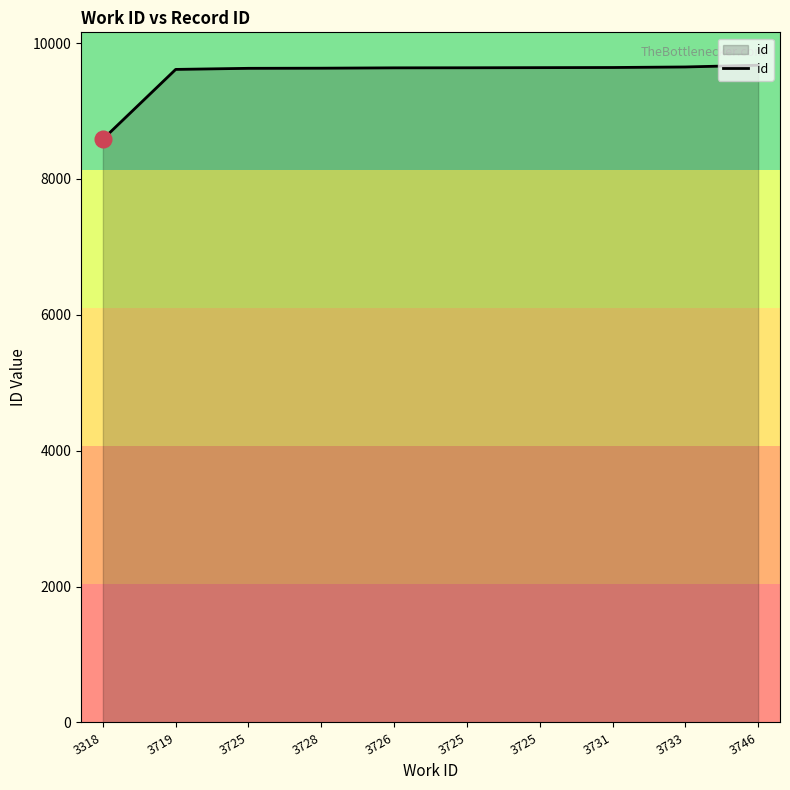

Does the chart display data point markers on the line(s)?

No